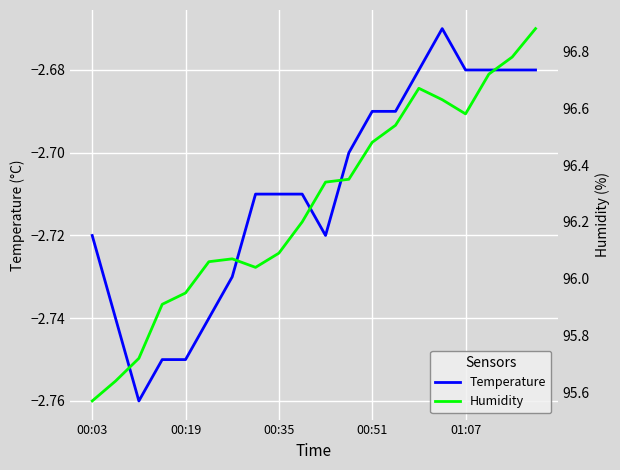

True or false: Humidity and Temperature cross at least once.

False